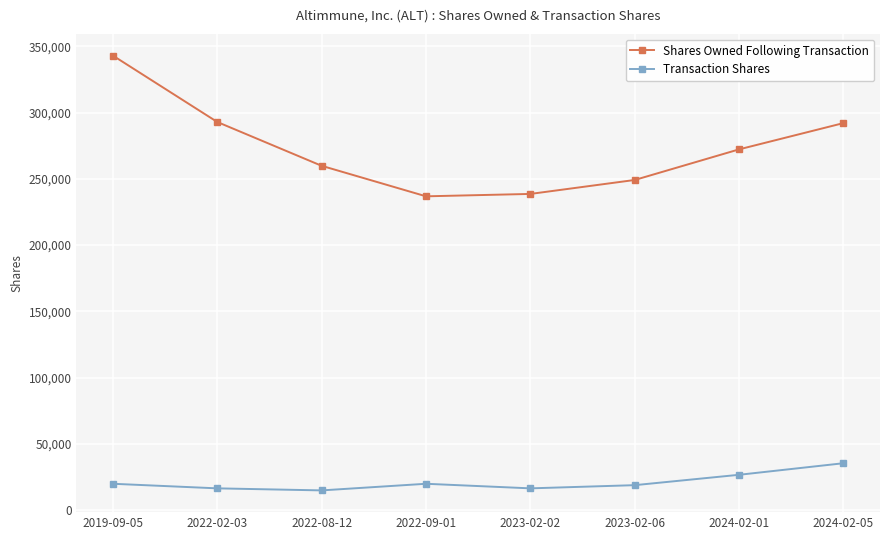

At which category is the sum across all series the highest?

2019-09-05